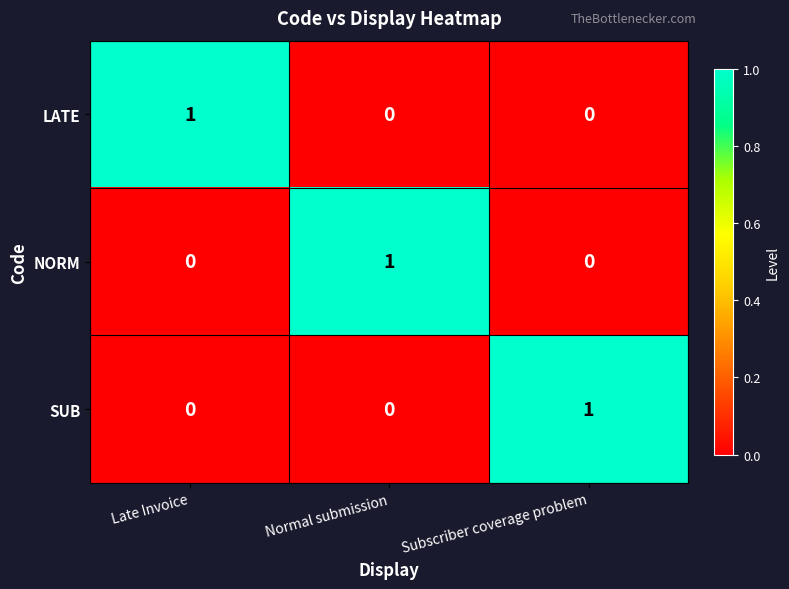

At how many categories does at least one series exceed 0?

3